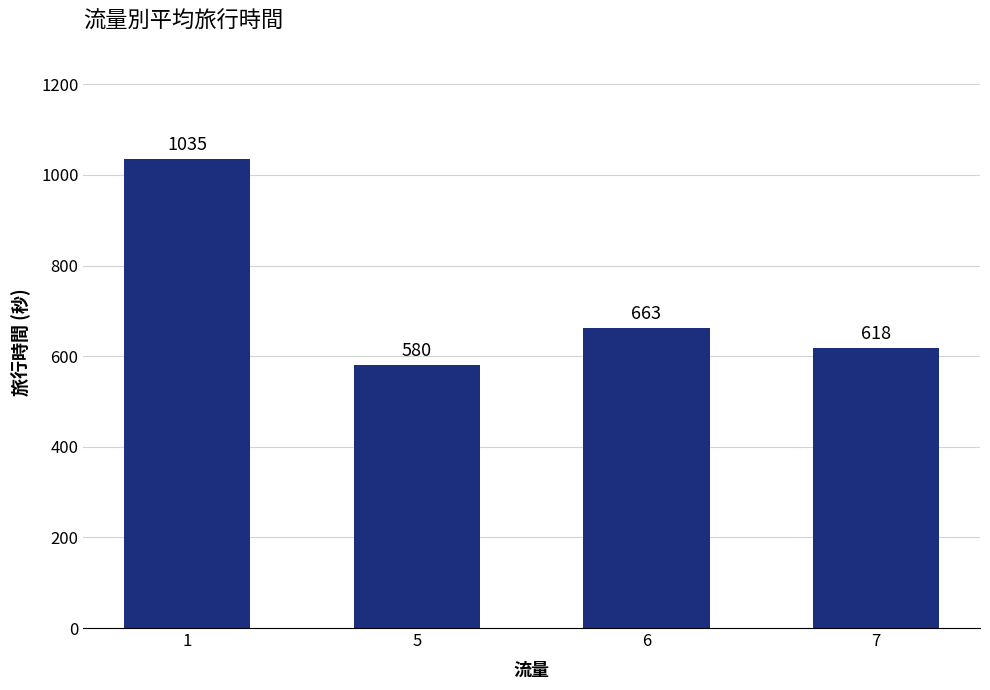

What is the value of the 4th bar from the left?

618.0